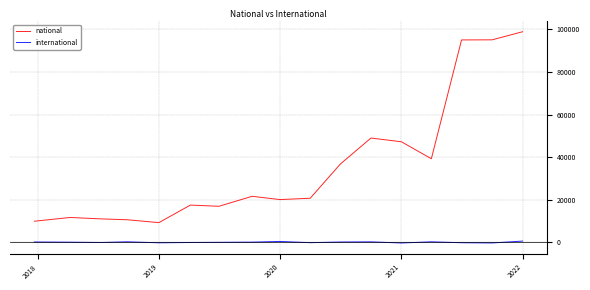

True or false: international and national intersect in this chart.

False